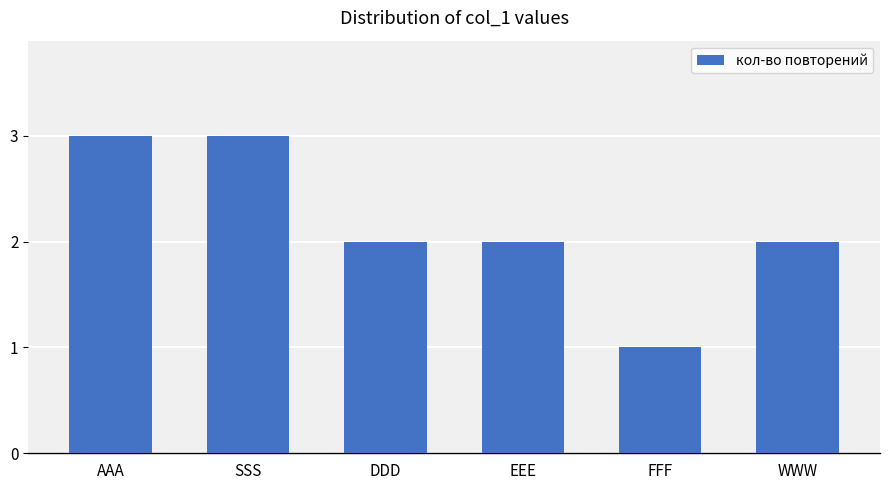

What is the label of the 1st bar from the right?

WWW